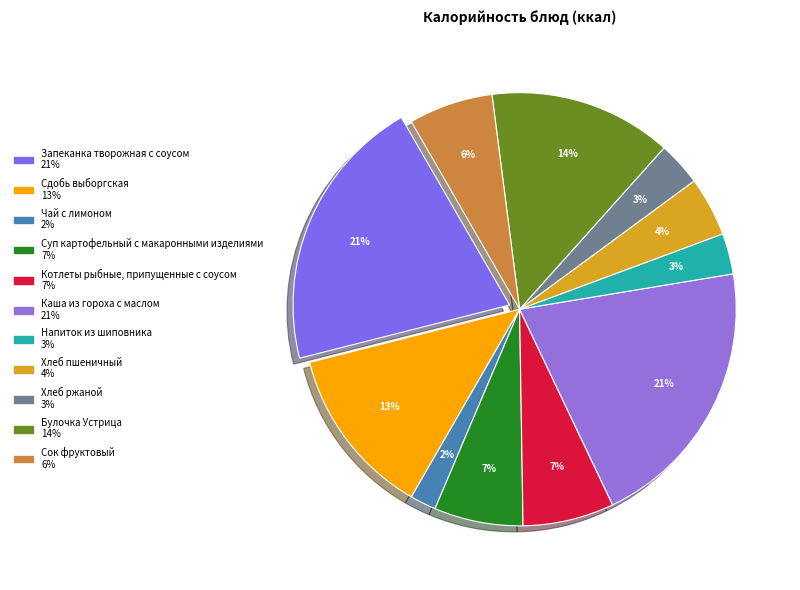

Do Хлеб ржаной and Каша из гороха с маслом together represent more than half of the pie?

No